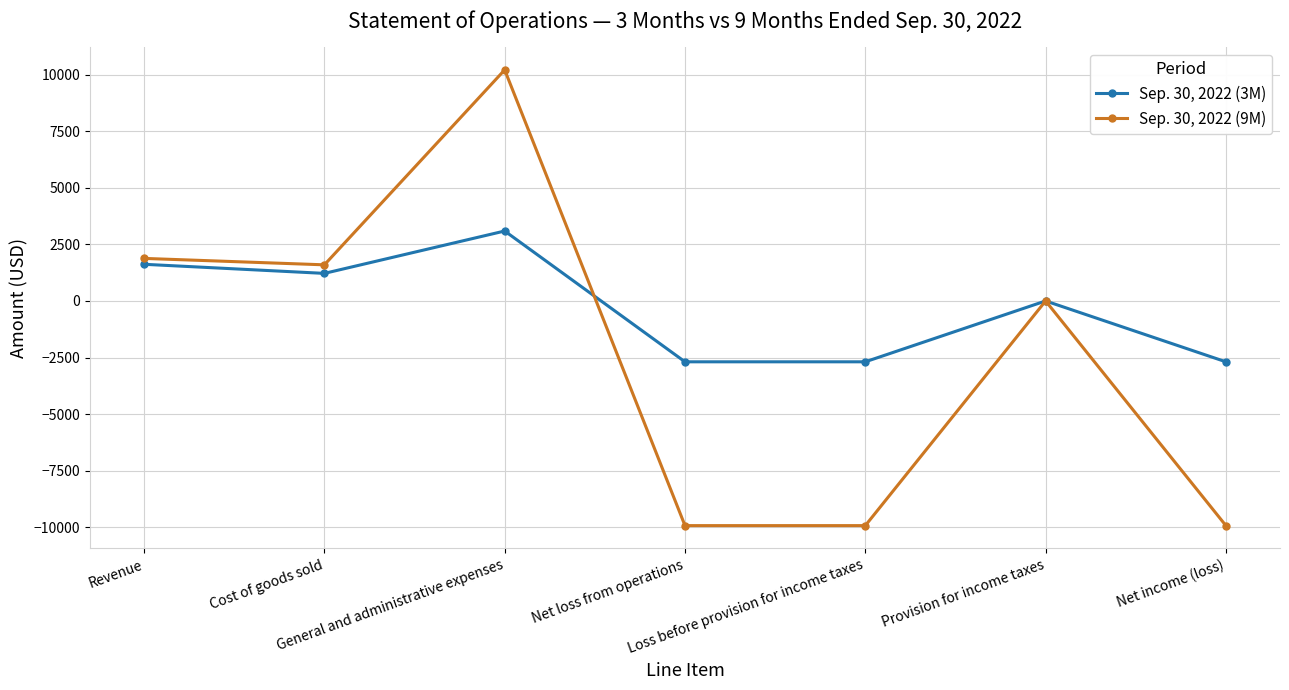

The value of Sep. 30, 2022 (3M) at Net loss from operations is -3570. True or false?

False